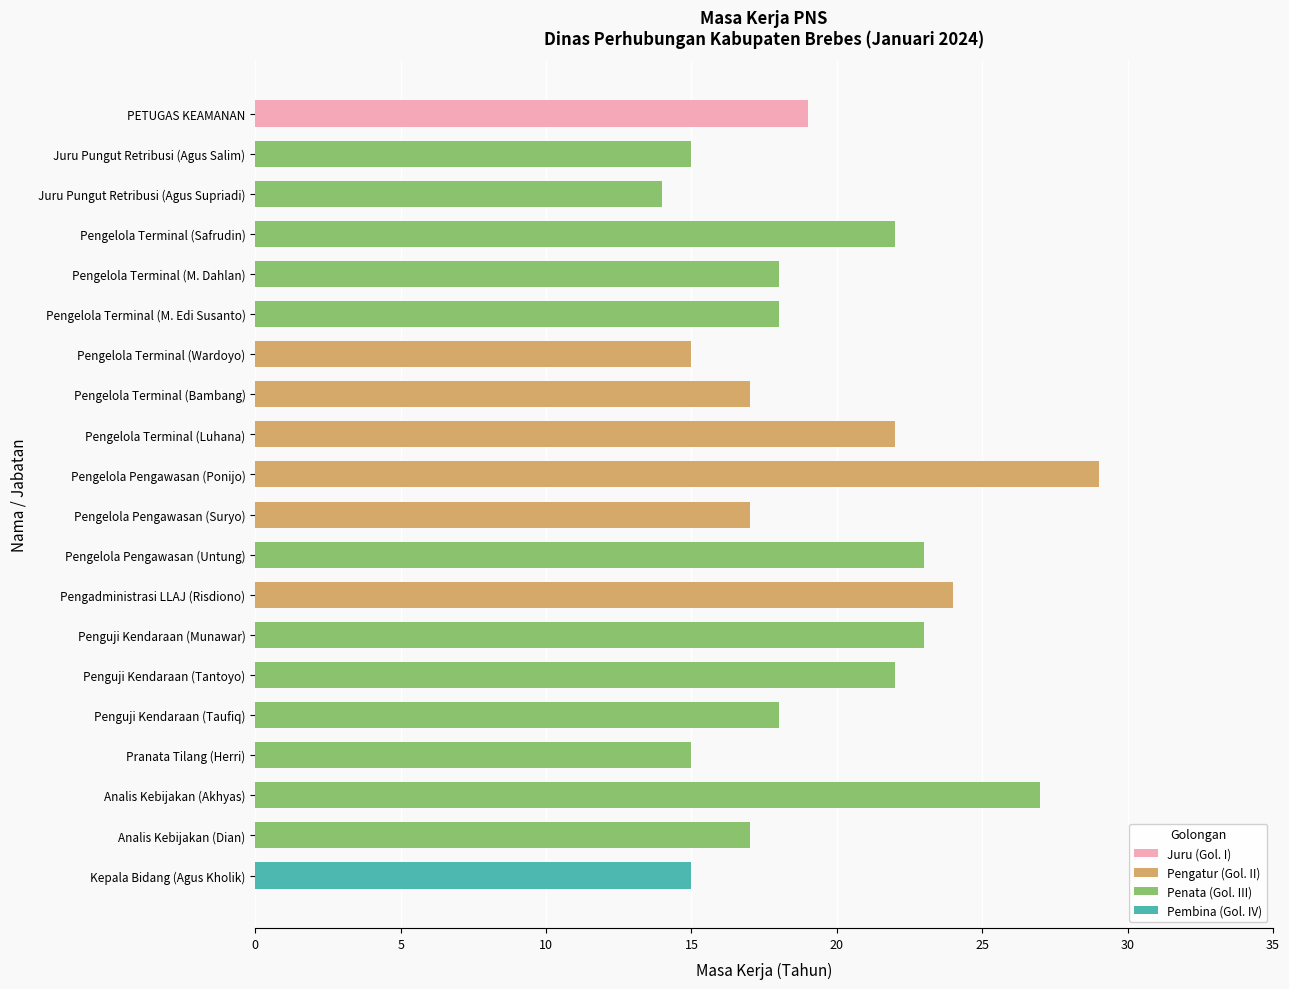

Which series has the largest range (max minus min)?

Golongan II